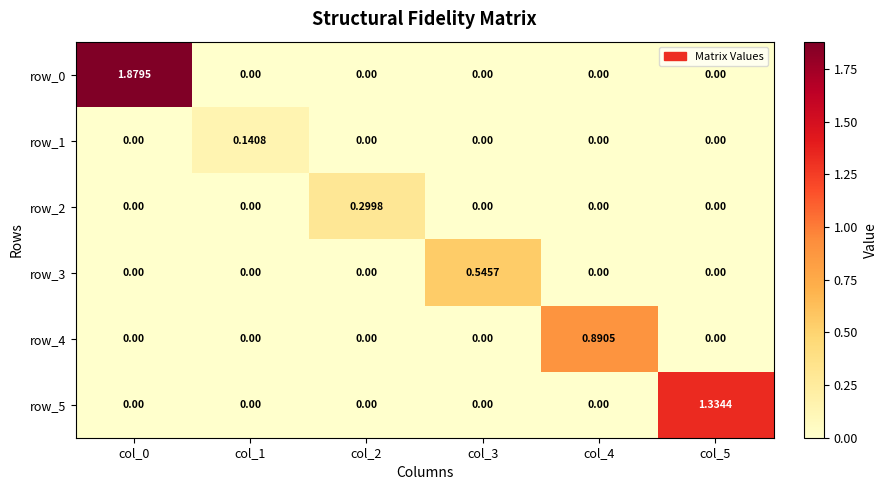

Between col_5 and col_4, which is larger?

col_4